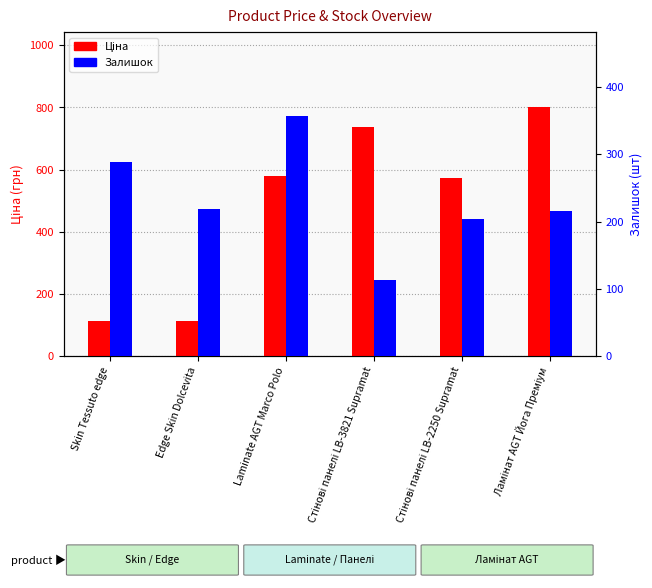

Count the number of data series in this chart.

2